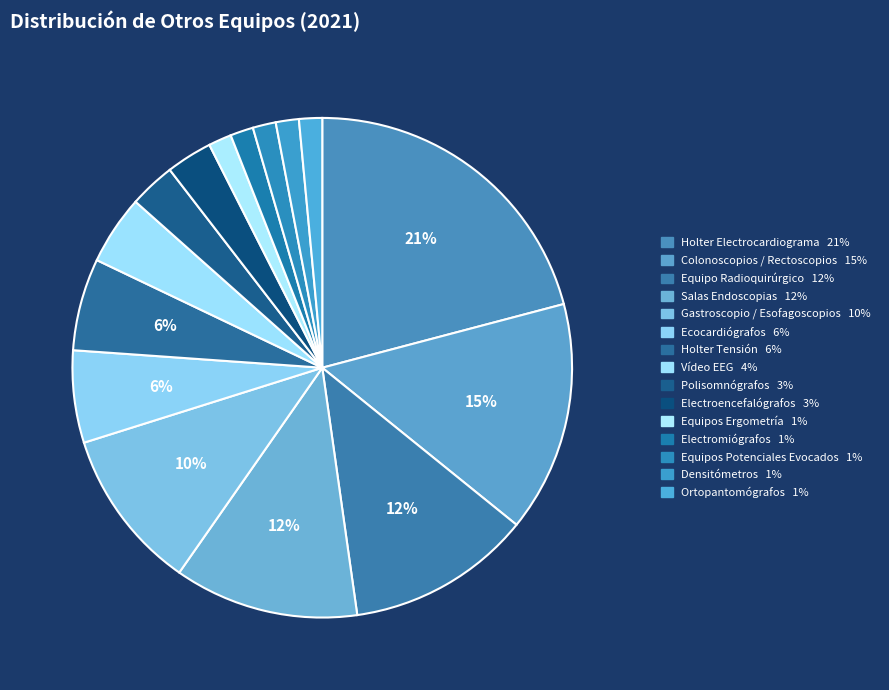

How many segments does this pie chart have?

15